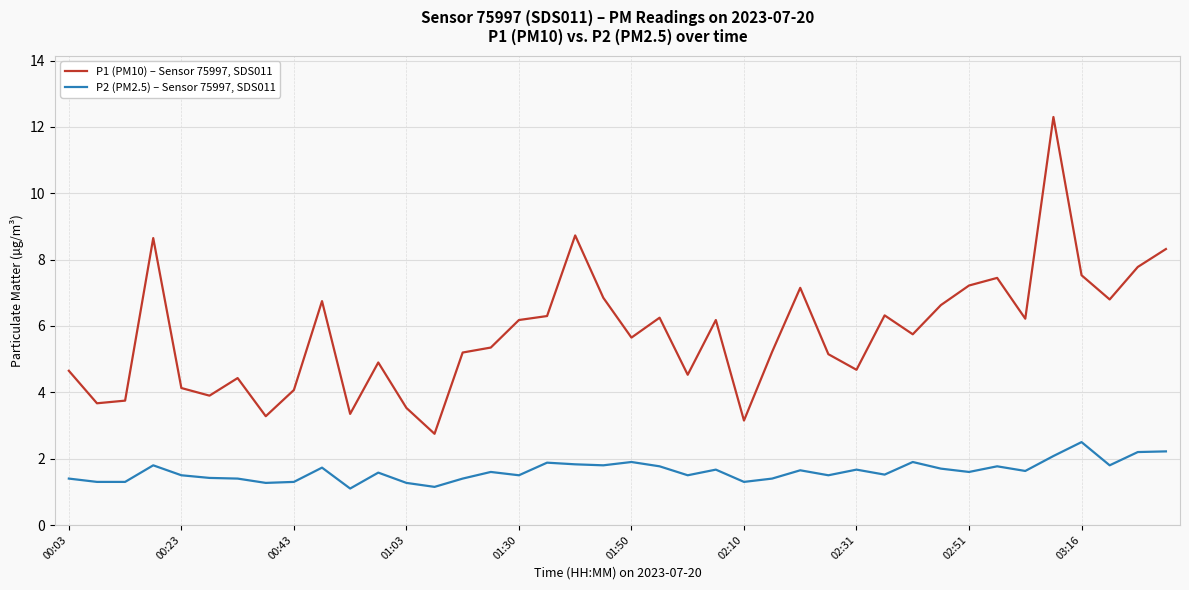

How many lines are shown in the chart?

2